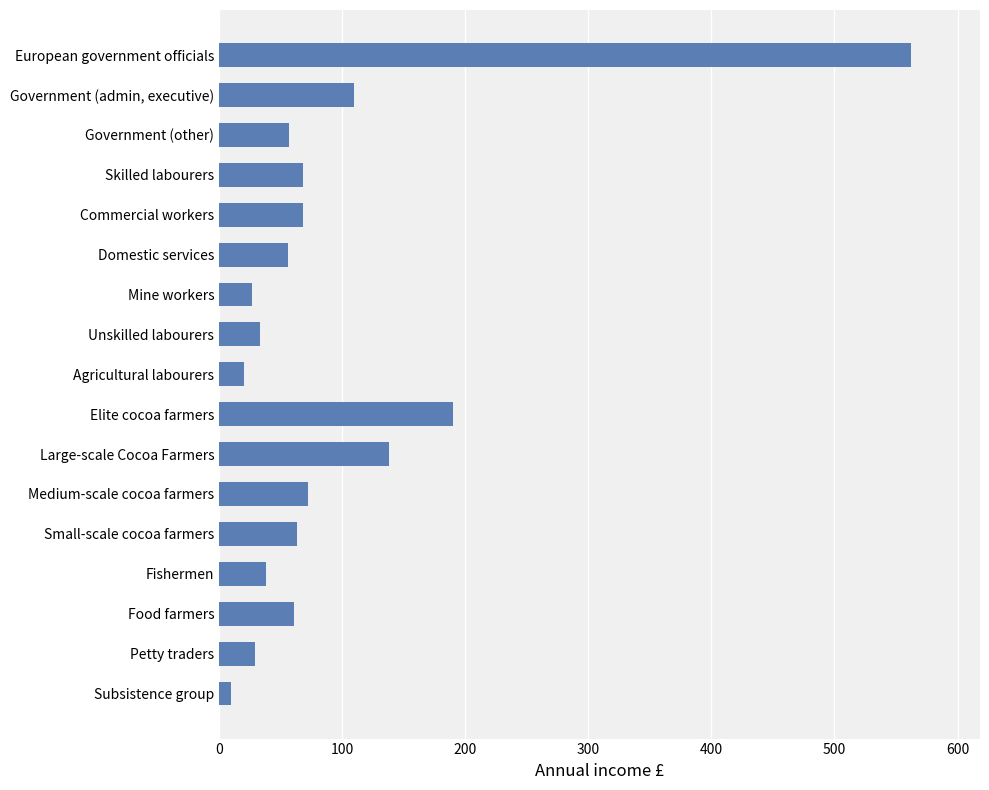

What is the difference between the maximum and second lowest values?

542